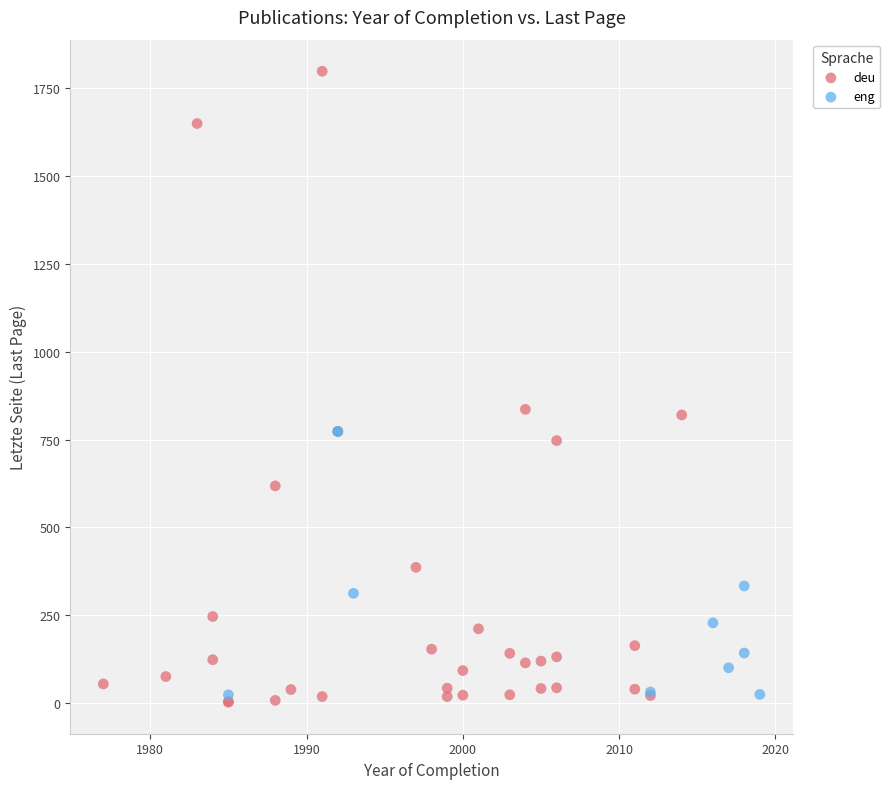

Which series contains the highest Y value?

deu